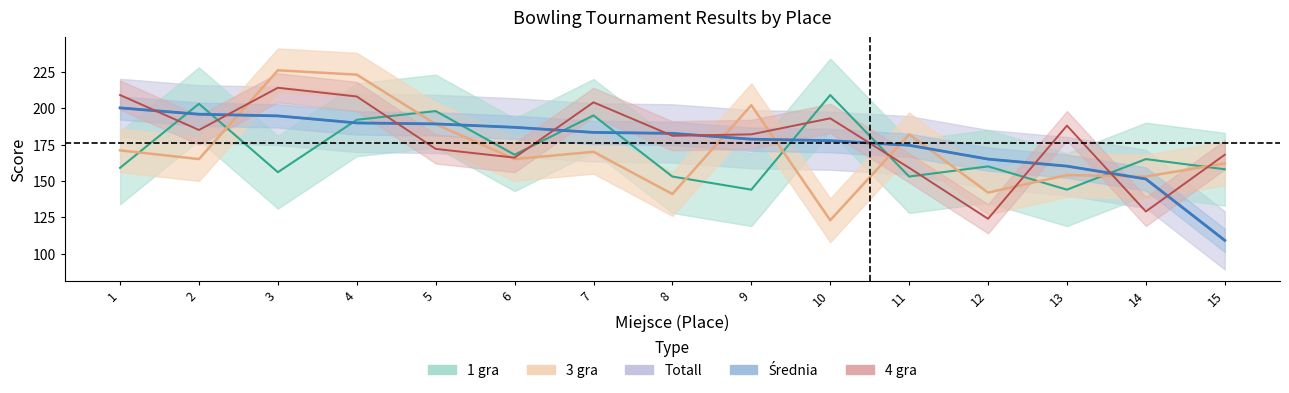

Which has a higher value, 7 or 12?

7